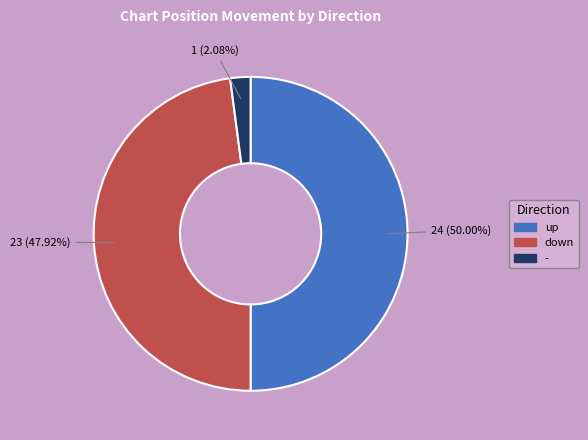

Is it true that - is 9% of the pie?

False